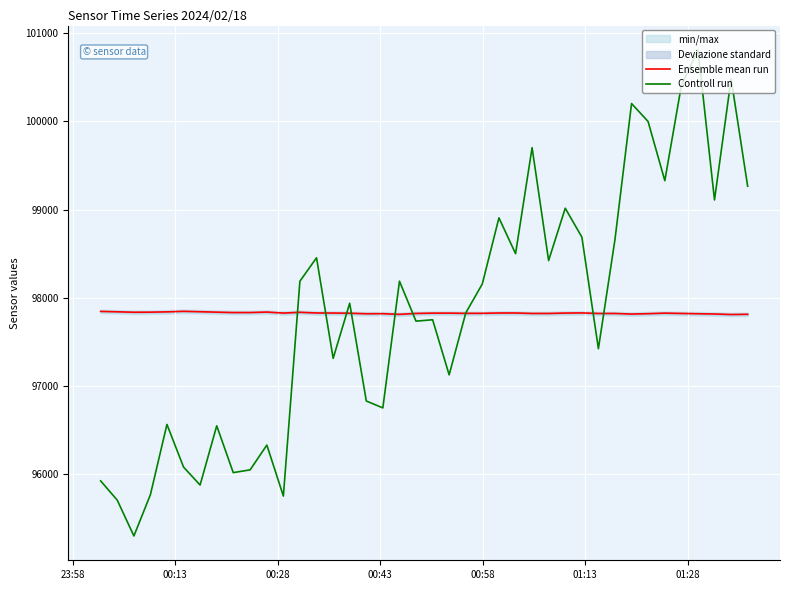

What is the maximum value for Ensemble mean run?

97847.4